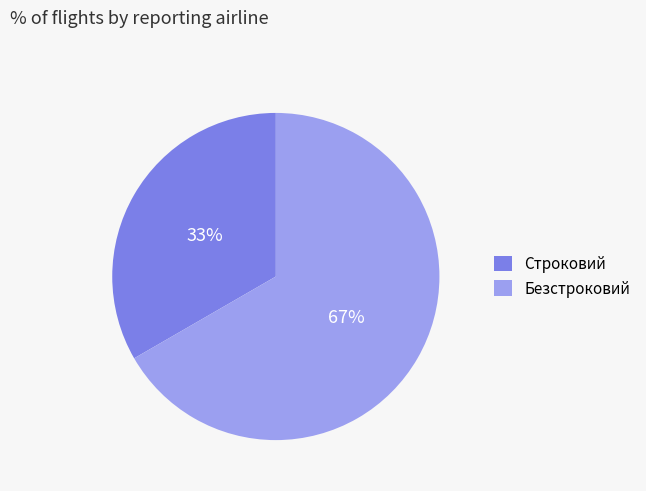

What is the ratio of the value at Безстроковий to the value at Строковий?

2.0